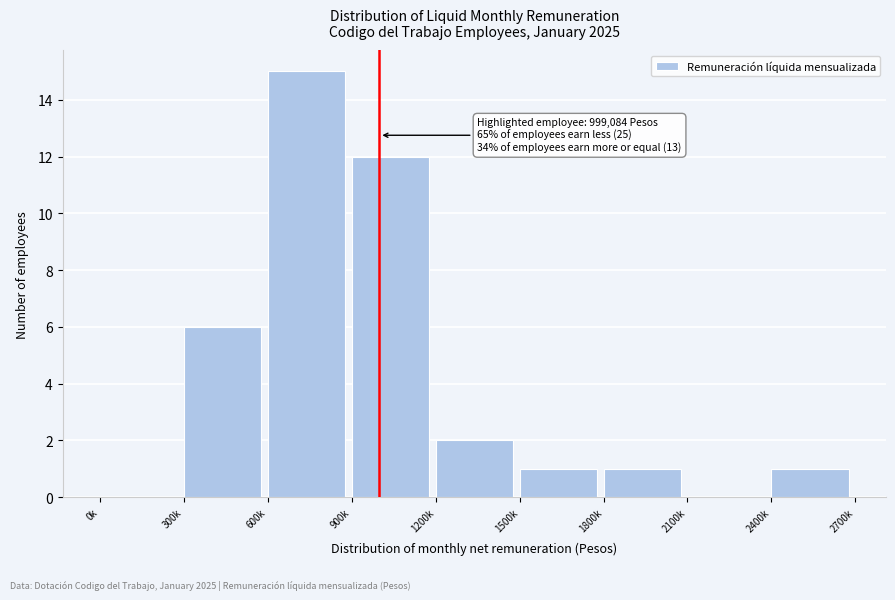

Reading left to right, extract all data points from this chart.

0k=0	300k=6	600k=15	900k=12	1200k=2	1500k=1	1800k=1	2100k=0	2400k=1